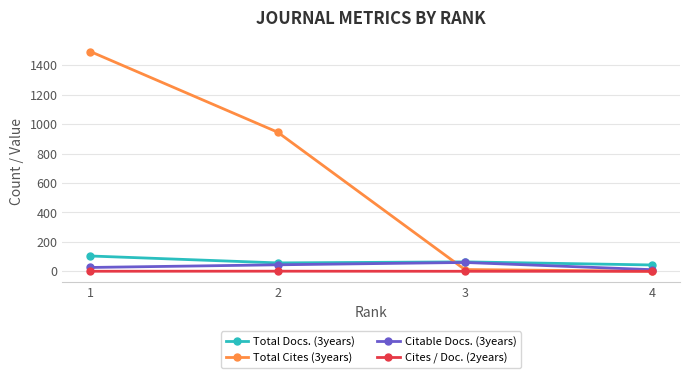

Reading right to left, extract all data points from this chart.

Total Docs. (3years): 1=104.0	2=57.0	3=64.0	4=43.0
Total Cites (3years): 1=1494.0	2=946.0	3=12.0	4=0.0
Citable Docs. (3years): 1=26.0	2=44.0	3=60.0	4=11.0
Cites / Doc. (2years): 1=0.2	2=0.8	3=0.0	4=0.0